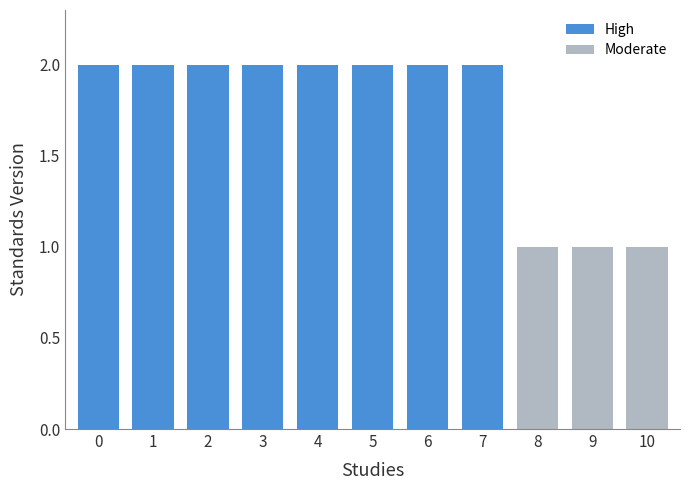

What is the smallest value displayed?

1